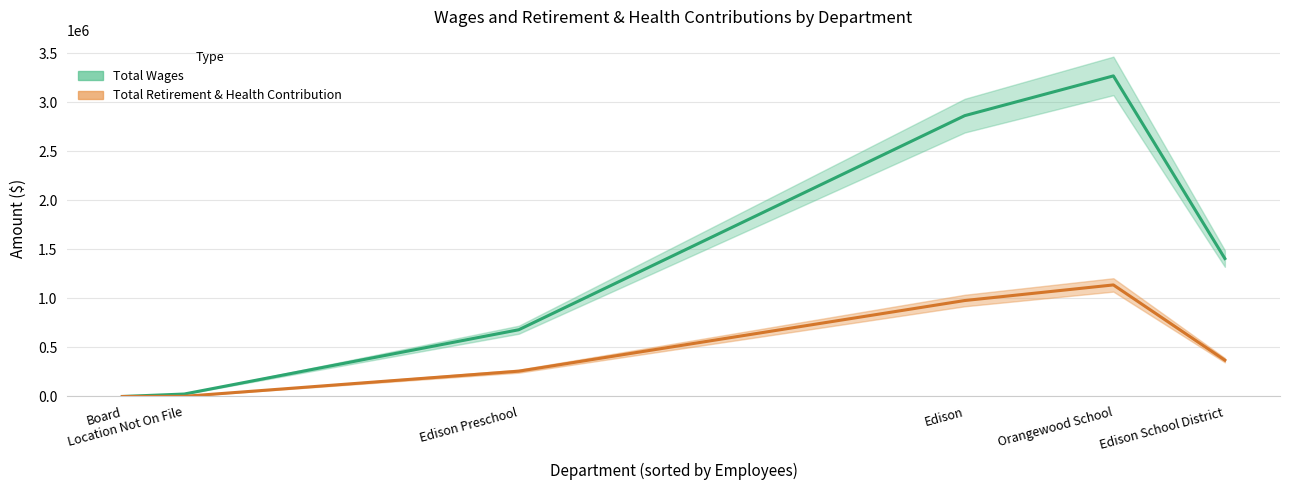

What are all the series names shown in the legend?

Total Wages, Total Retirement & Health Contribution